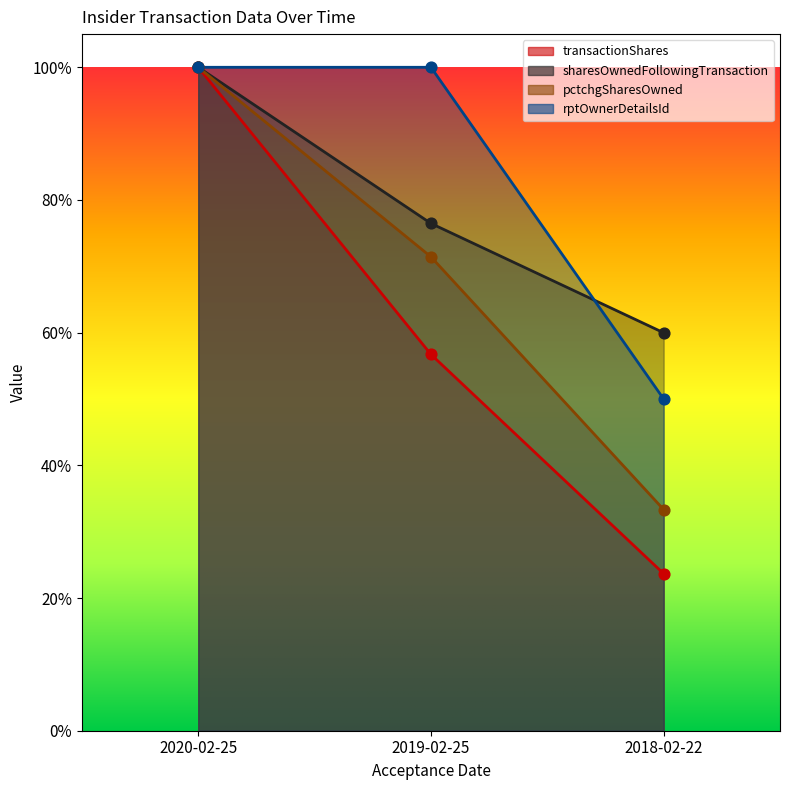

What is the total value across all series at 2020-02-25?

4.0